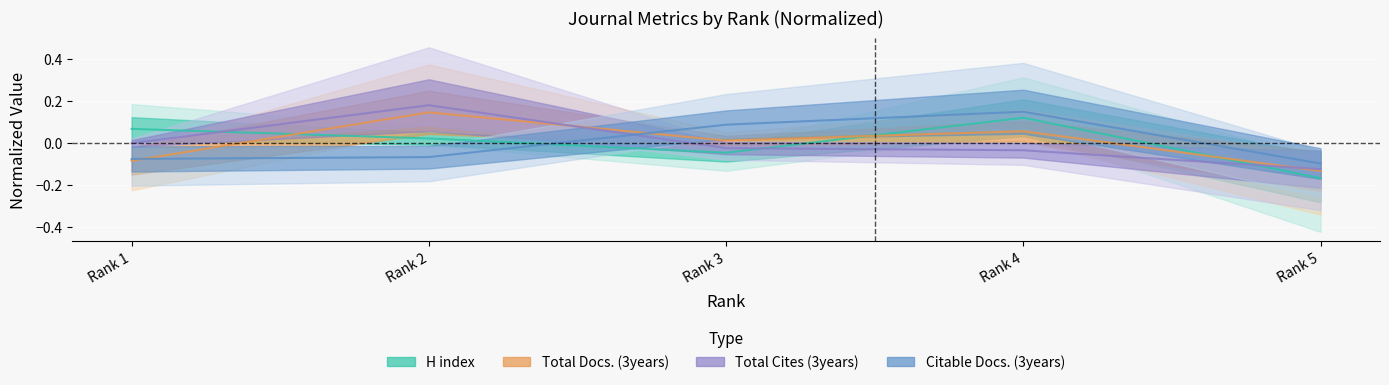

What is the spread (max minus min) of values at Rank 4?

0.2